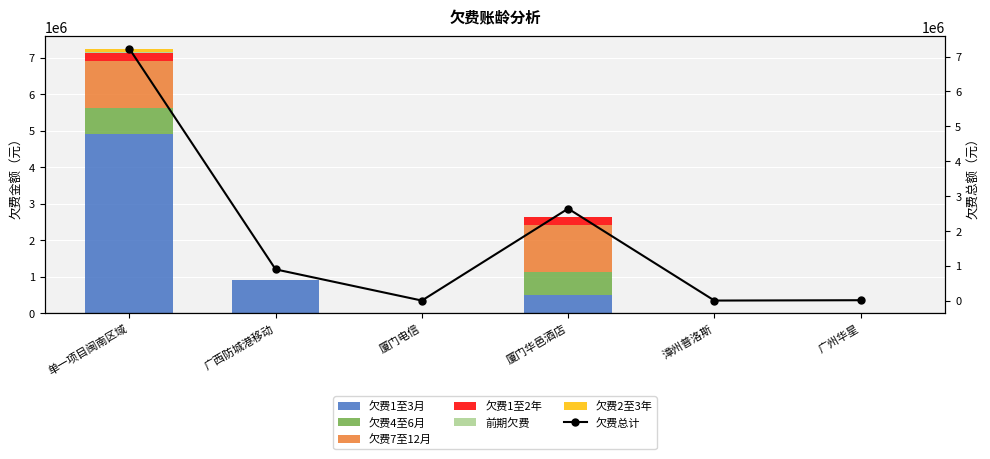

At which label is 欠费7至12月 closest to 644759?

广州华星